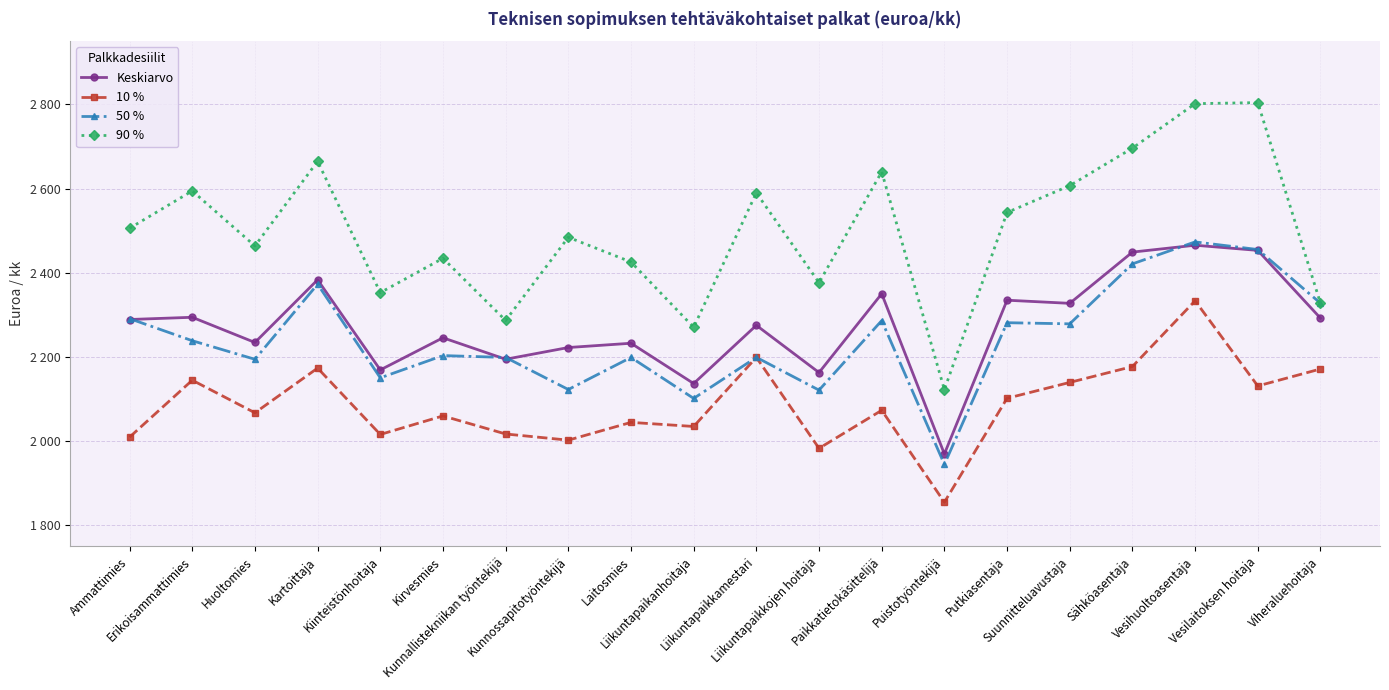

Reading left to right, transcribe all the data shown in this chart.

Keskiarvo: Ammattimies=2288.9	Erikoisammattimies=2294.2	Huoltomies=2234.3	Kartoittaja=2383.2	Kiinteistönhoitaja=2169.1	Kirvesmies=2245.5	Kunnallistekniikan työntekijä=2194.5	Kunnossapitotyöntekijä=2222.3	Laitosmies=2232.5	Liikuntapaikanhoitaja=2136.8	Liikuntapaikkamestari=2275.1	Liikuntapaikkojen hoitaja=2162.9	Paikkatietokäsittelijä=2350.0	Puistotyöntekijä=1969.5	Putkiasentaja=2334.7	Suunnitteluavustaja=2327.3	Sähköasentaja=2449.0	Vesihuoltoasentaja=2465.3	Vesilaitoksen hoitaja=2453.1	Viheraluehoitaja=2292.1
10 %: Ammattimies=2009.4	Erikoisammattimies=2144.7	Huoltomies=2067.2	Kartoittaja=2173.4	Kiinteistönhoitaja=2015.8	Kirvesmies=2059.9	Kunnallistekniikan työntekijä=2016.9	Kunnossapitotyöntekijä=2002.3	Laitosmies=2044.5	Liikuntapaikanhoitaja=2034.8	Liikuntapaikkamestari=2199.0	Liikuntapaikkojen hoitaja=1982.8	Paikkatietokäsittelijä=2073.2	Puistotyöntekijä=1854.9	Putkiasentaja=2101.8	Suunnitteluavustaja=2139.4	Sähköasentaja=2177.1	Vesihuoltoasentaja=2333.4	Vesilaitoksen hoitaja=2131.0	Viheraluehoitaja=2171.3
50 %: Ammattimies=2290.9	Erikoisammattimies=2238.5	Huoltomies=2194.4	Kartoittaja=2372.7	Kiinteistönhoitaja=2150.3	Kirvesmies=2203.2	Kunnallistekniikan työntekijä=2198.7	Kunnossapitotyöntekijä=2122.6	Laitosmies=2198.8	Liikuntapaikanhoitaja=2101.4	Liikuntapaikkamestari=2199.0	Liikuntapaikkojen hoitaja=2121.1	Paikkatietokäsittelijä=2286.2	Puistotyöntekijä=1944.7	Putkiasentaja=2281.3	Suunnitteluavustaja=2278.6	Sähköasentaja=2421.0	Vesihuoltoasentaja=2473.2	Vesilaitoksen hoitaja=2455.1	Viheraluehoitaja=2327.6
90 %: Ammattimies=2505.7	Erikoisammattimies=2594.3	Huoltomies=2463.7	Kartoittaja=2664.7	Kiinteistönhoitaja=2352.7	Kirvesmies=2434.2	Kunnallistekniikan työntekijä=2286.6	Kunnossapitotyöntekijä=2484.2	Laitosmies=2425.5	Liikuntapaikanhoitaja=2270.3	Liikuntapaikkamestari=2589.8	Liikuntapaikkojen hoitaja=2376.2	Paikkatietokäsittelijä=2639.6	Puistotyöntekijä=2122.3	Putkiasentaja=2543.1	Suunnitteluavustaja=2606.9	Sähköasentaja=2695.9	Vesihuoltoasentaja=2801.6	Vesilaitoksen hoitaja=2804.1	Viheraluehoitaja=2327.6